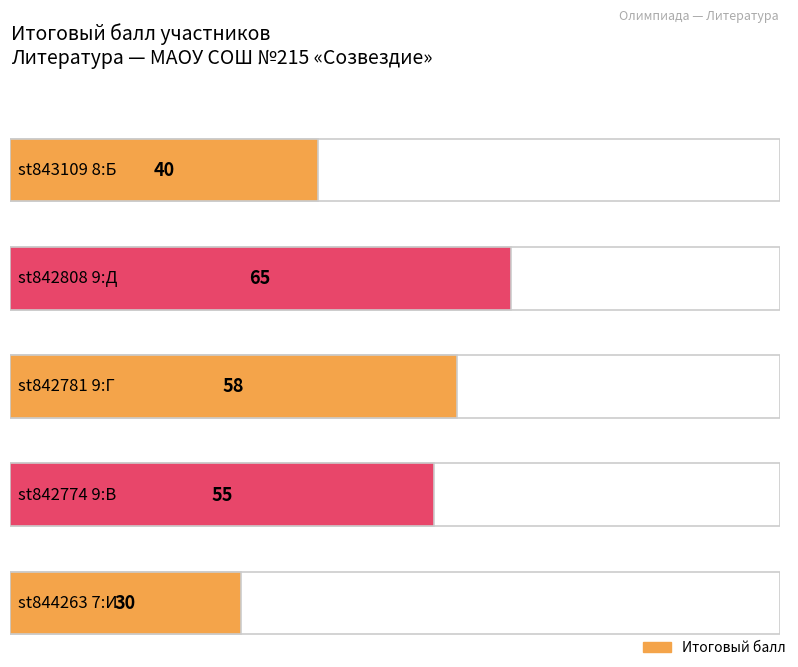

The value at st842774
9:В is 55. True or false?

True